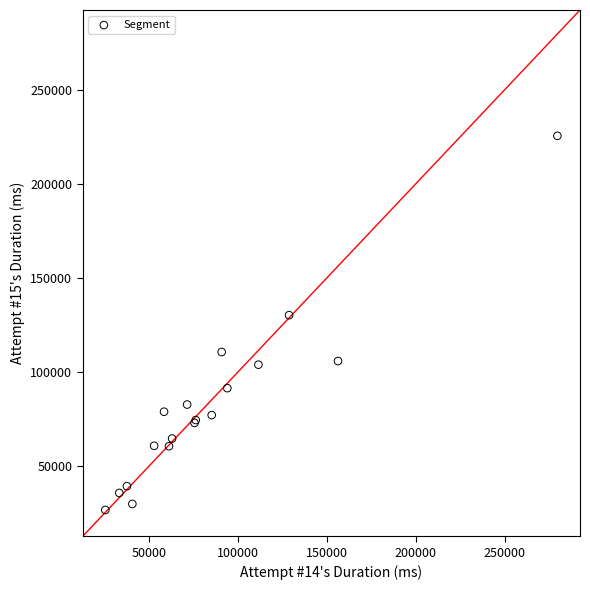

What Y value in the scatter plot is closest to 126000?

130101